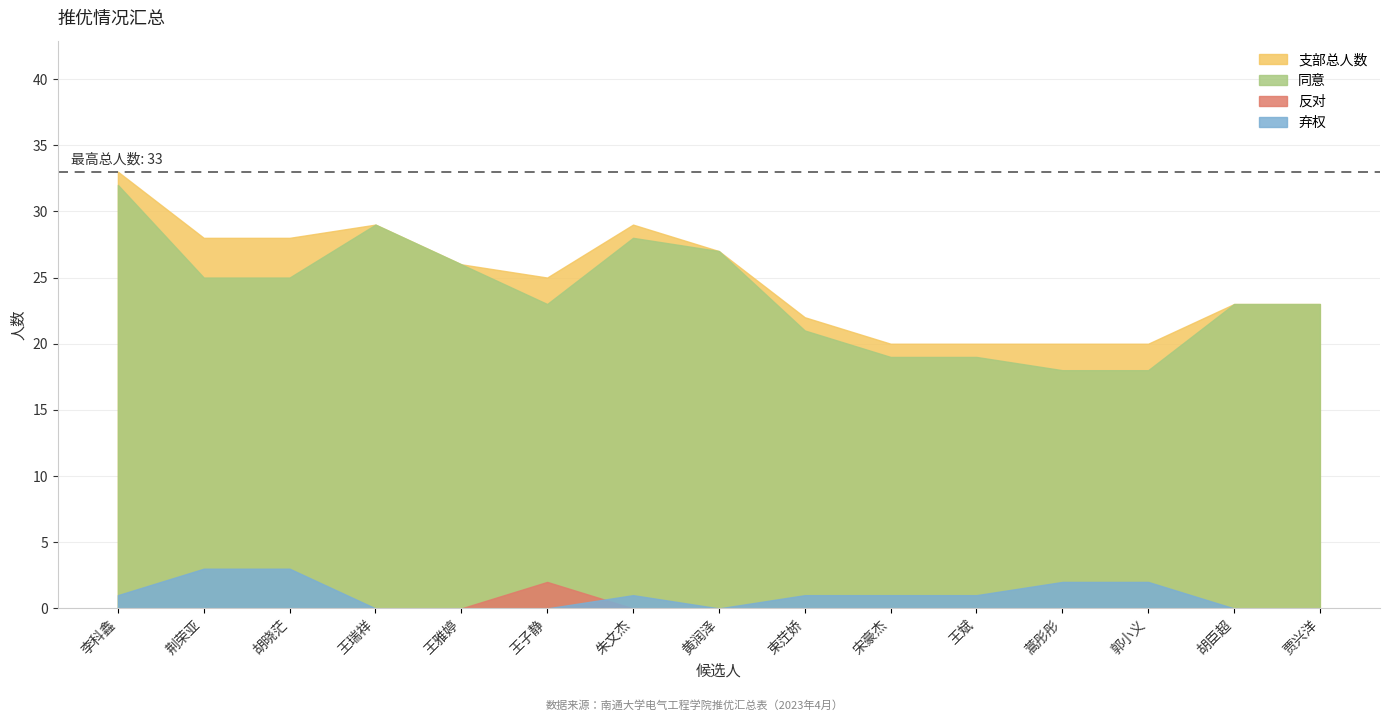

Rank the series at 李科鑫 from highest to lowest value.

支部总人数, 同意, 弃权, 反对